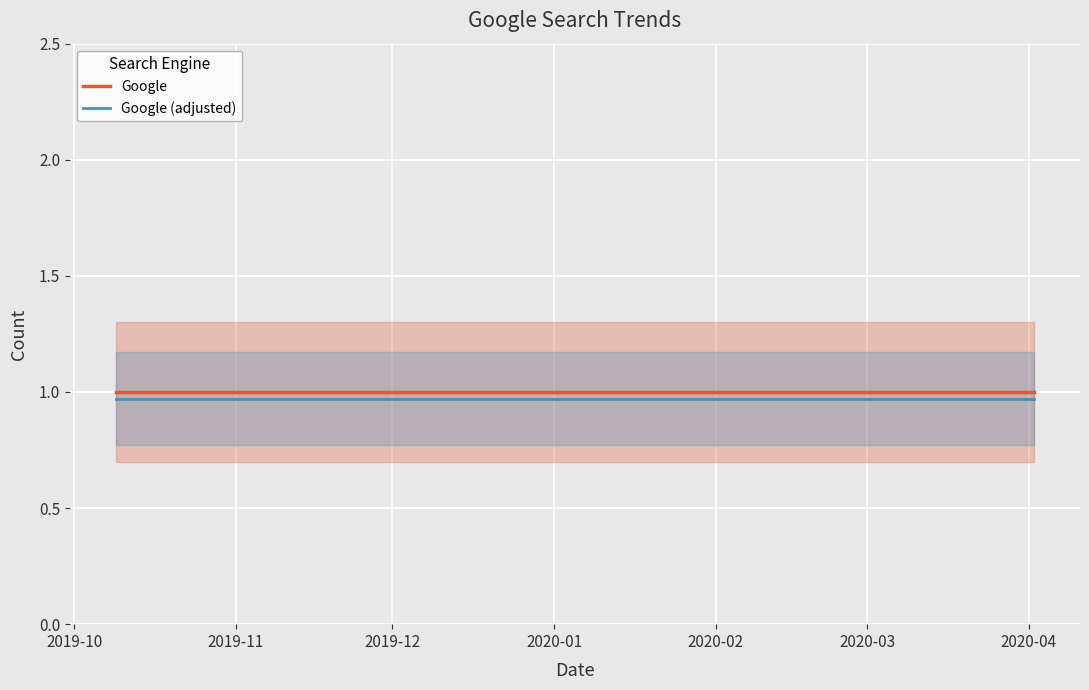

Rank the series at 2019-12 from lowest to highest value.

Google (adjusted), Google